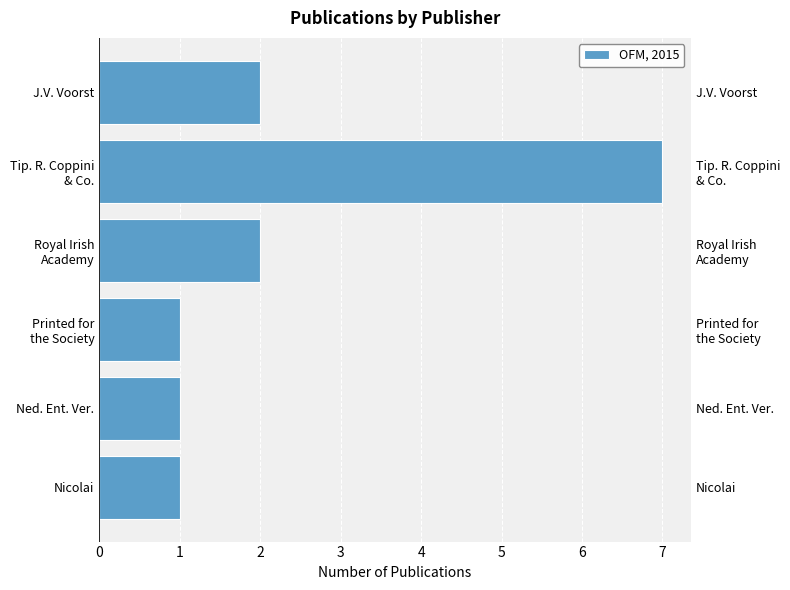

Reading left to right, transcribe all the data shown in this chart.

1	1	1	2	7	2